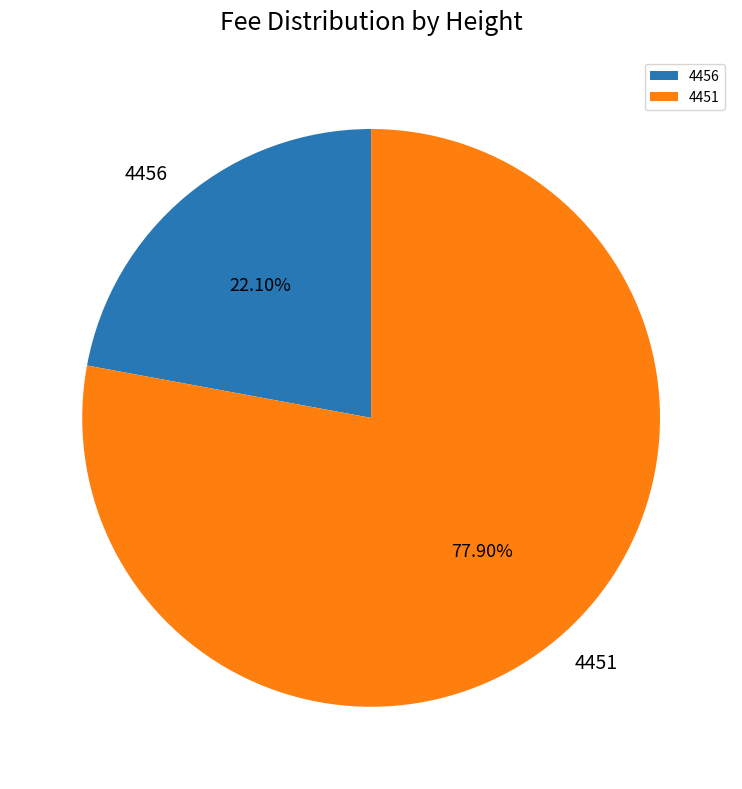

Is there any slice that represents more than half of the pie?

Yes